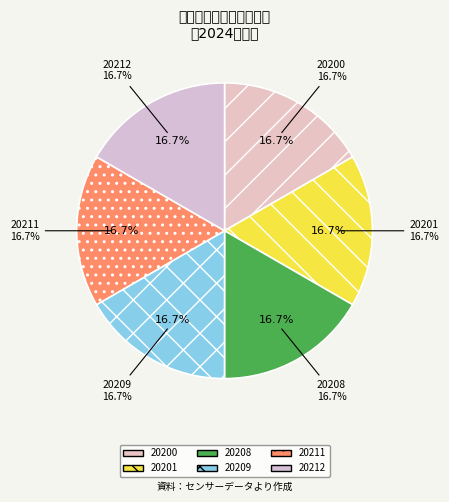

Which slice is the smallest?

20209